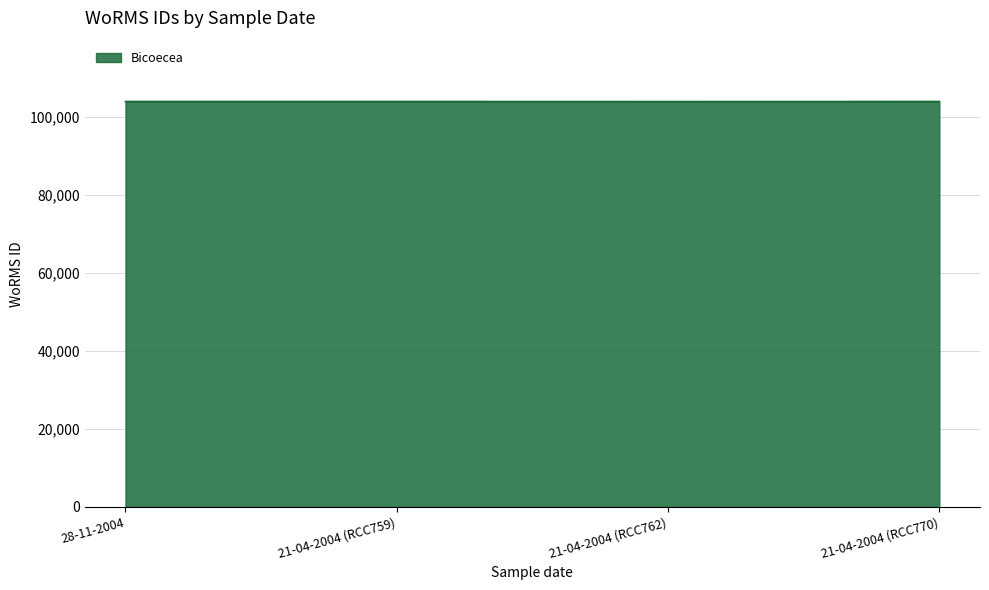

True or false: the data has more than 2 interior local peaks.

False